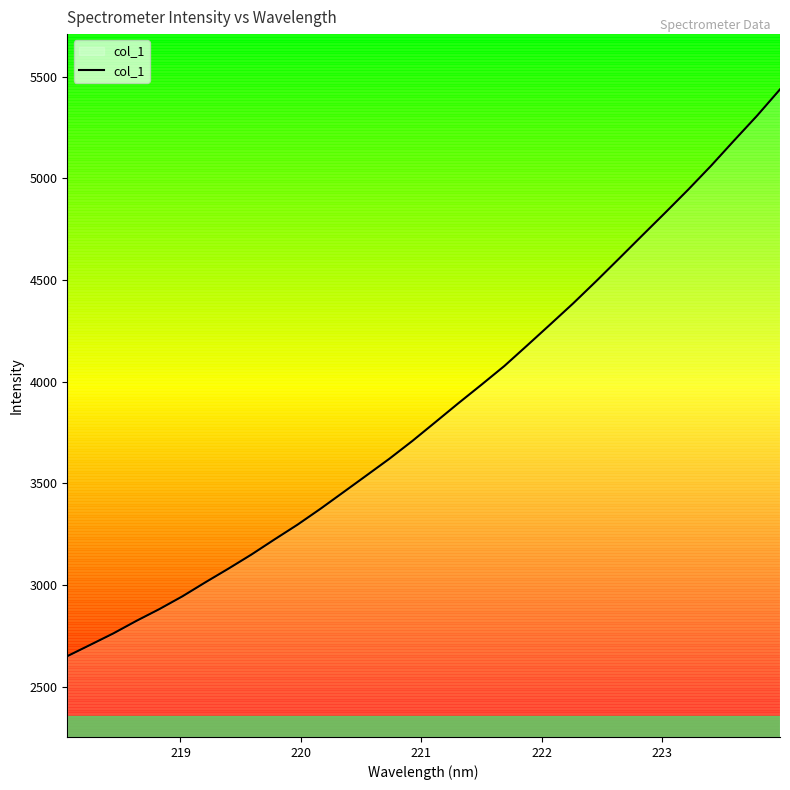

What is the maximum value shown in the chart?

5436.7